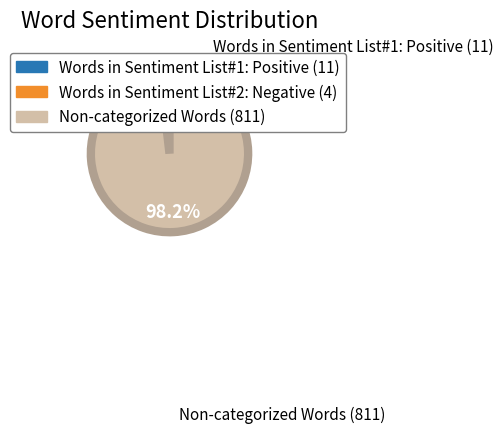

How many slices are in this pie chart?

3